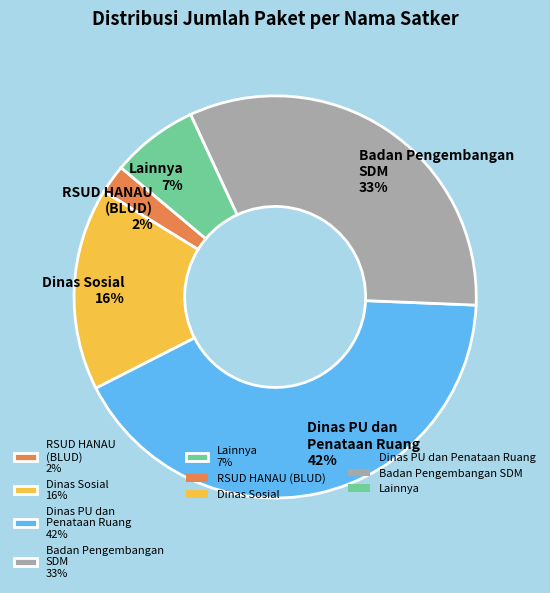

Count the number of slices in the pie.

5